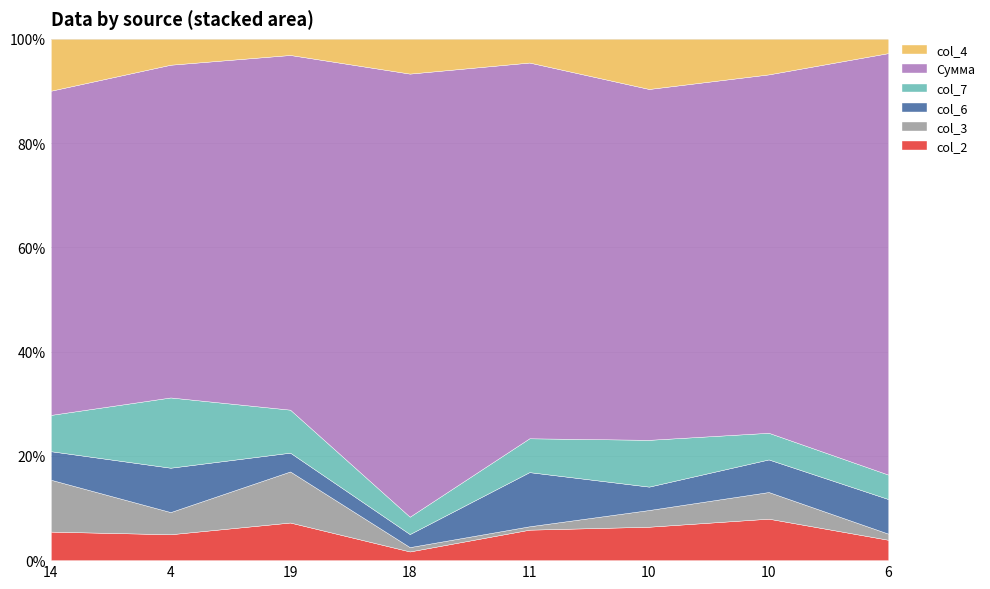

Does the chart display data point markers on the line(s)?

No